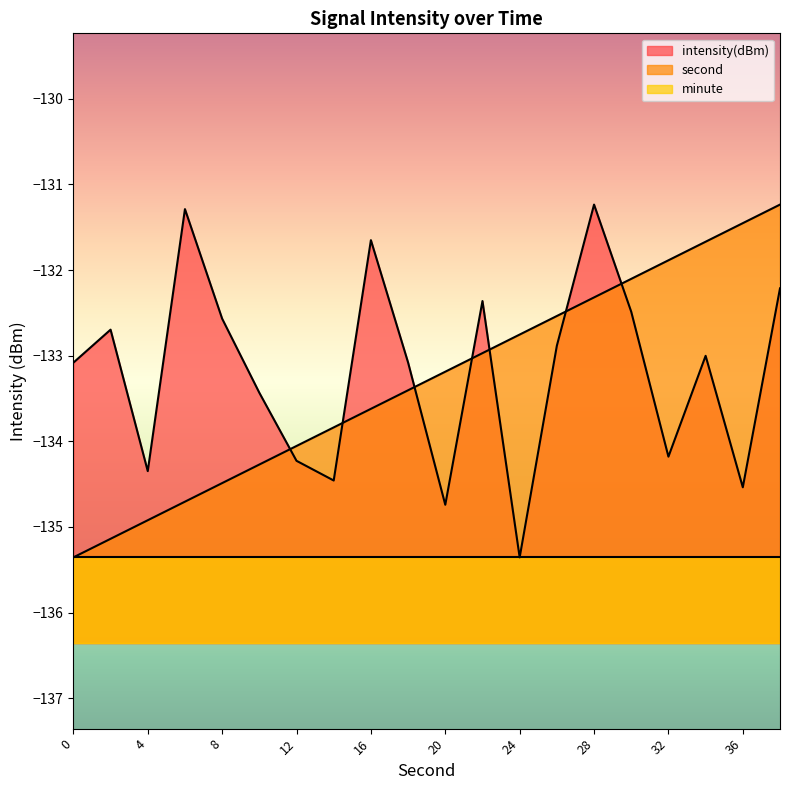

True or false: second and intensity(dBm) cross at least once.

True